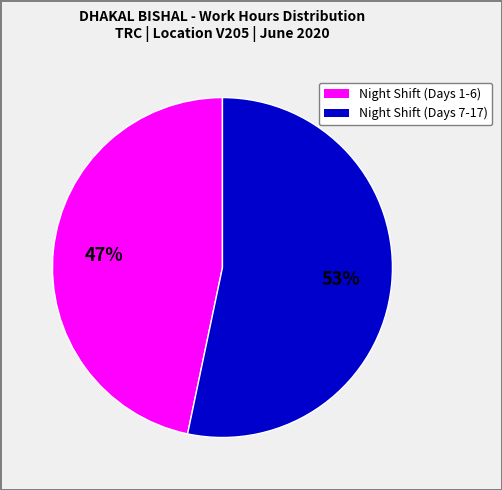

Is there a majority slice in this chart?

Yes